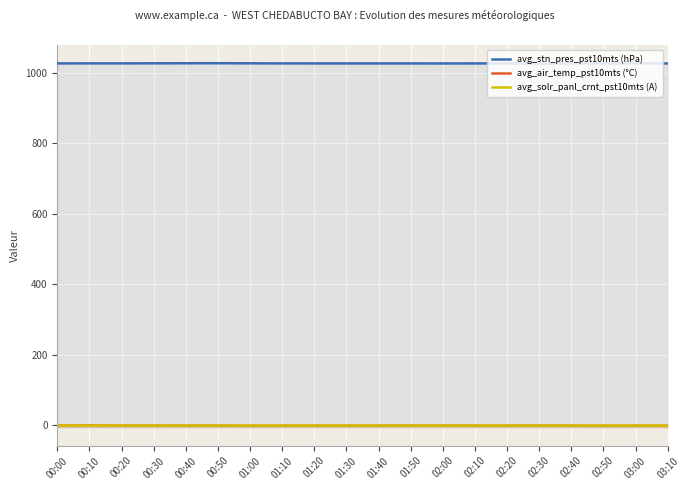

What is the label of the 7th point from the left?

01:00